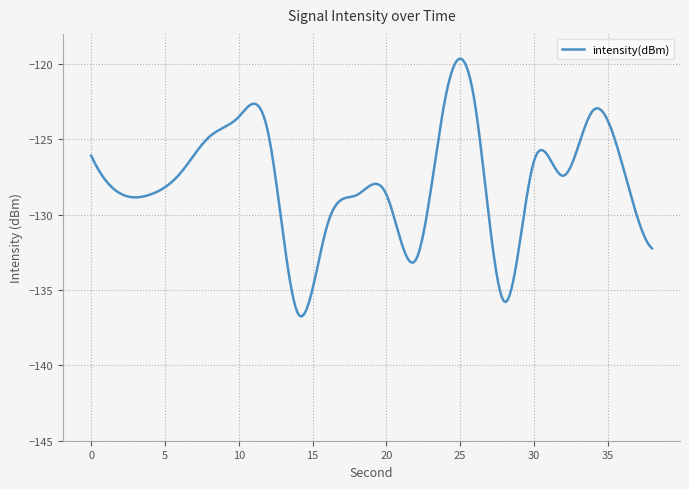

What is the greatest value displayed?

-119.6